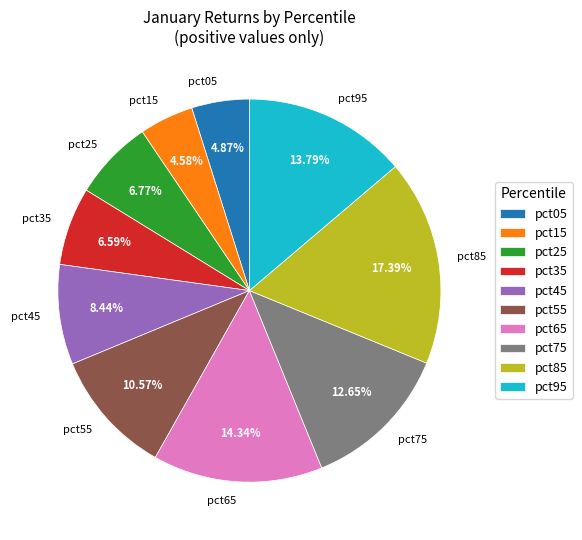

Is there a majority slice in this chart?

No